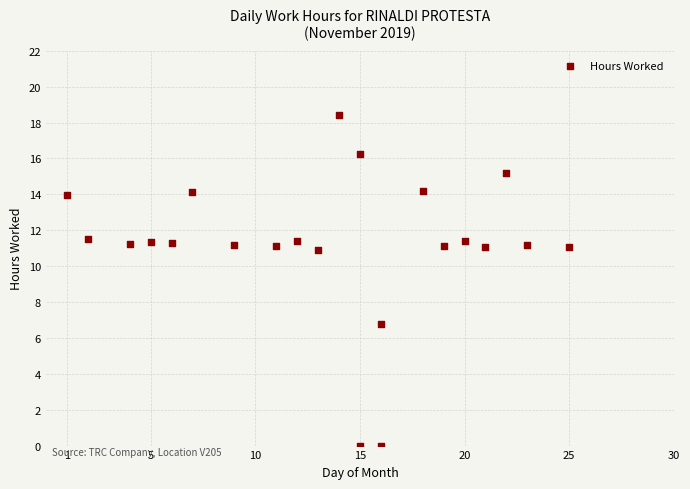

What is the range of X values (max minus min)?

24.0